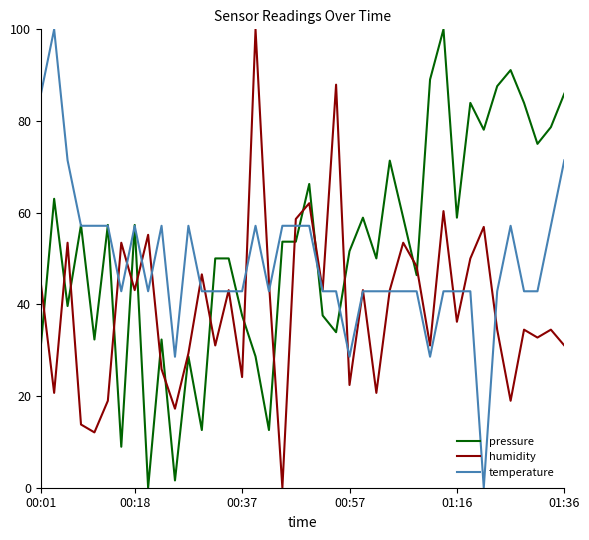

What is the difference between the maximum and minimum values in the humidity series?

100.0